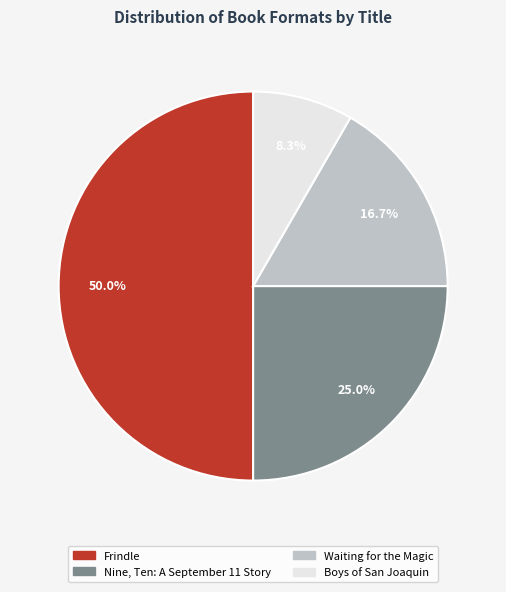

To the nearest percent, what is the difference between the largest and smallest slice percentages?

42%